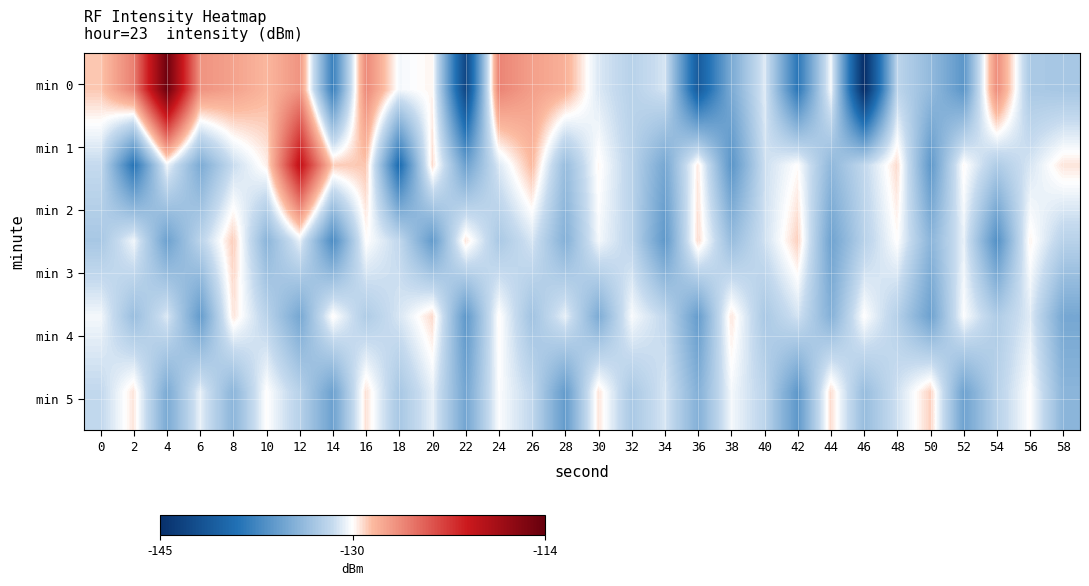

What is the smallest value displayed?

-145.3